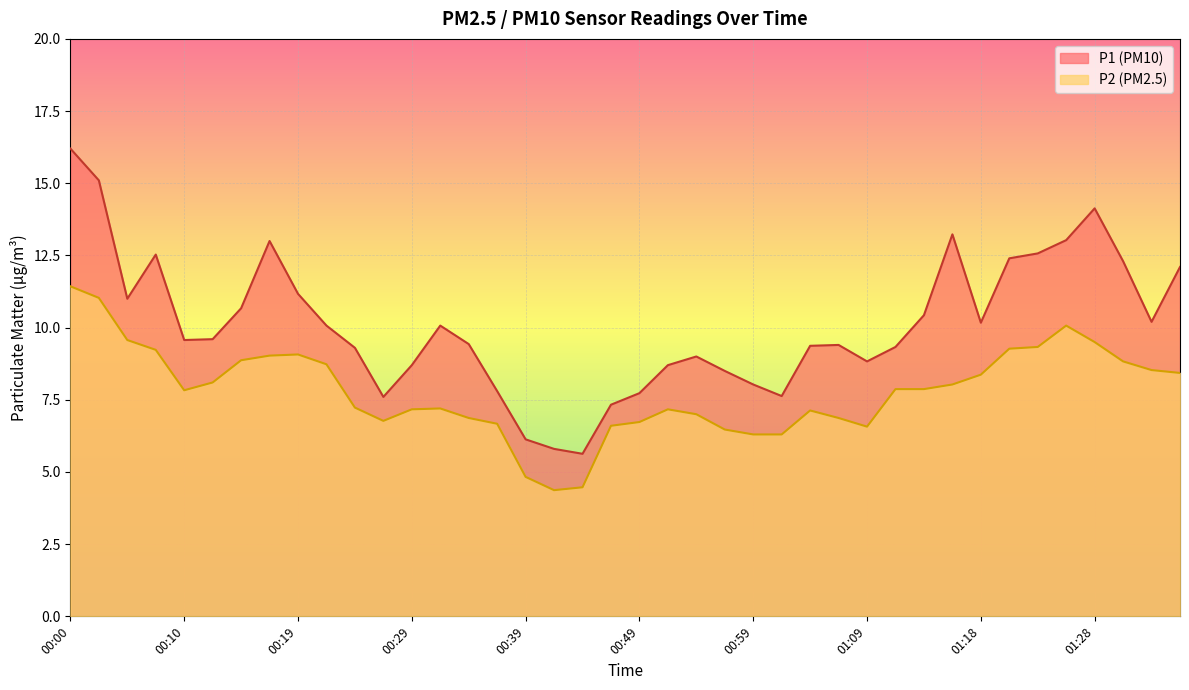

Reading left to right, extract all data points from this chart.

P1: 16.2	15.1	11.0	12.5	9.6	9.6	10.7	13.0	11.2	10.1	9.3	7.6	8.7	10.1	9.4	7.8	6.1	5.8	5.6	7.3	7.7	8.7	9.0	8.5	8.0	7.6	9.4	9.4	8.8	9.3	10.4	13.2	10.2	12.4	12.6	13.0	14.1	12.3	10.2	12.1
P2: 11.4	11.0	9.6	9.2	7.8	8.1	8.9	9.0	9.1	8.7	7.2	6.8	7.2	7.2	6.9	6.7	4.8	4.4	4.5	6.6	6.7	7.2	7.0	6.5	6.3	6.3	7.1	6.9	6.6	7.9	7.9	8.0	8.4	9.3	9.3	10.1	9.5	8.8	8.5	8.4